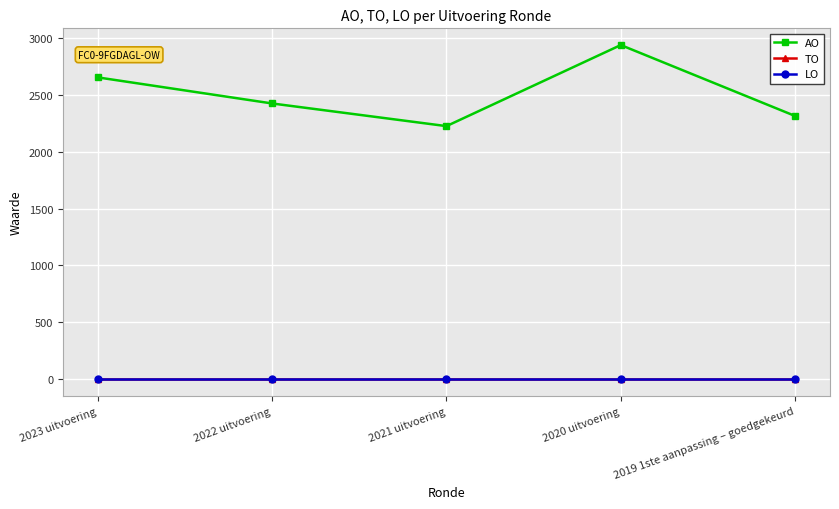

What is the total value across all series at 2023 uitvoering?

2652